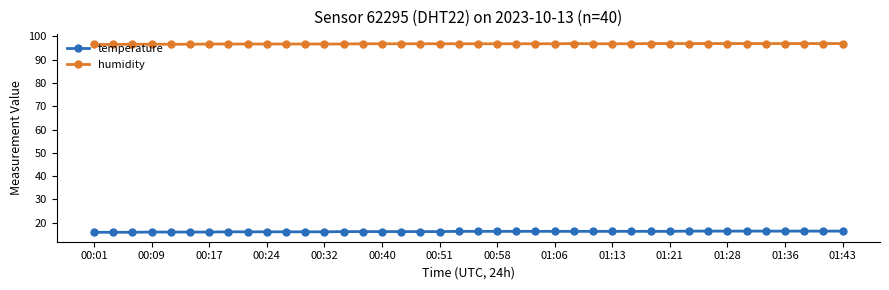

Does the chart have visible grid lines?

No